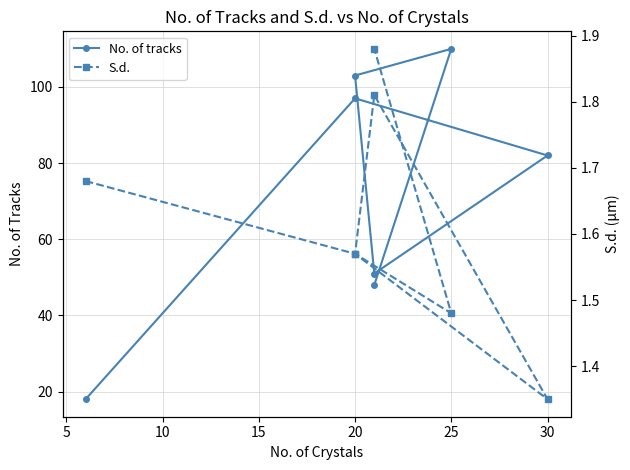

Which has a higher value, 5 or 30?

5